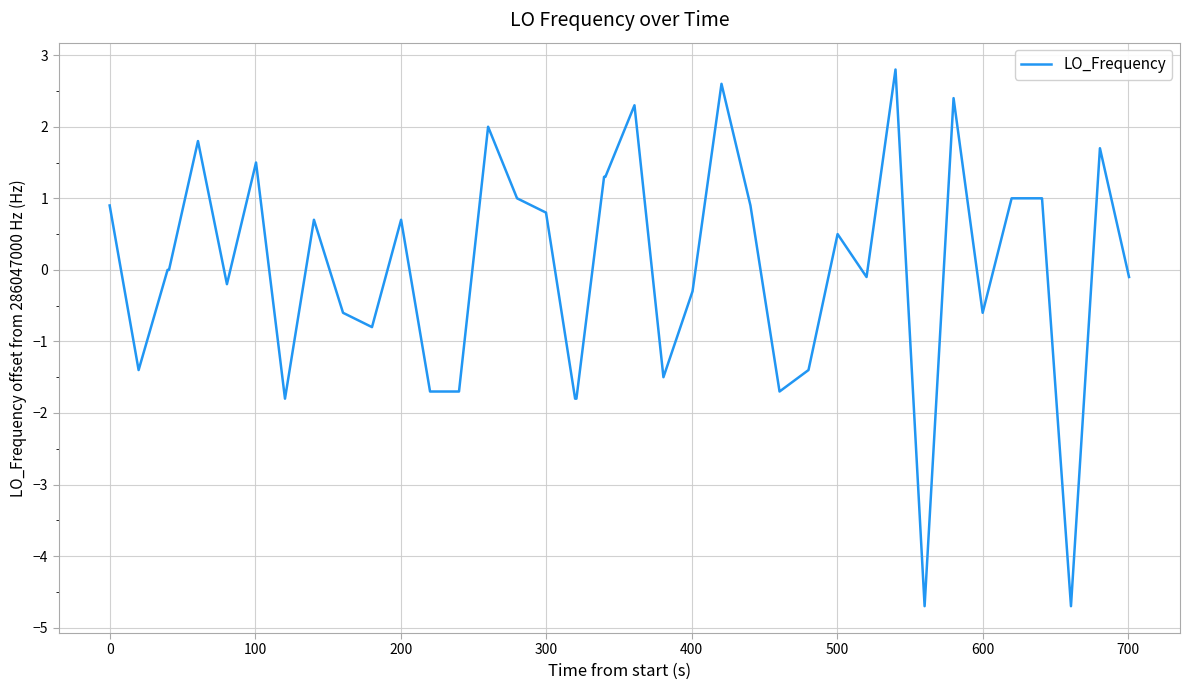

What is the greatest value displayed?

2.8